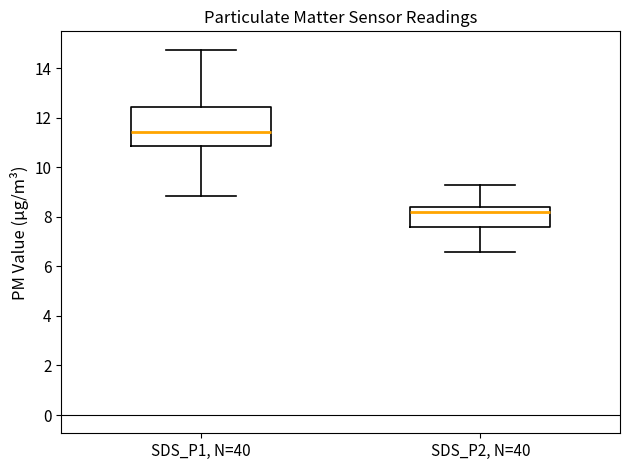

Which box's median line is the highest?

SDS_P1, N=40